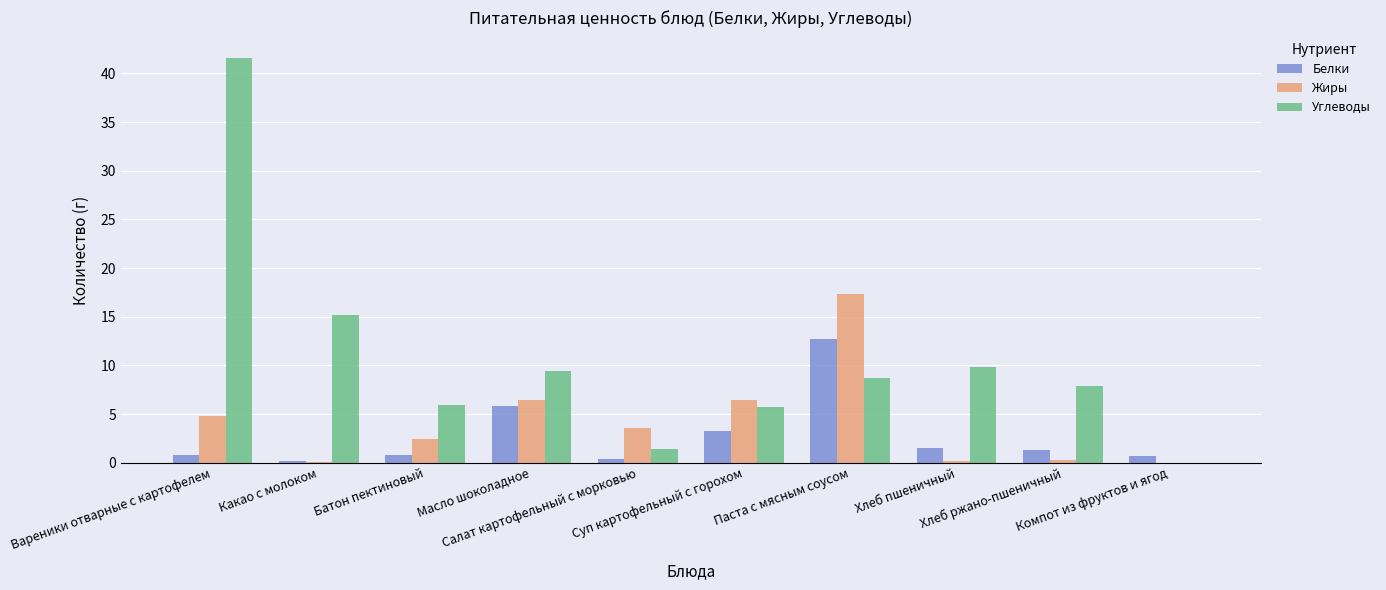

The Белки series shows 1.2 at Масло шоколадное. True or false?

False